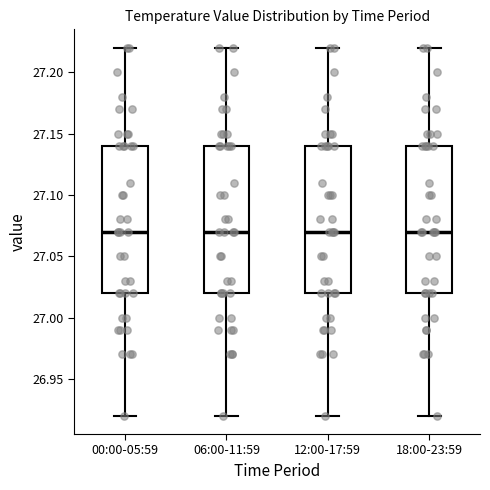

Reading left to right, read every box against the y-axis: the position of its median line, the range the box covers, and the ends of its whiskers. The values are not printed on the chart, so give them approximately, as read against the axis.

00:00-05:59: median 27.07, box 27.02 to 27.14, whiskers 26.92 to 27.22
06:00-11:59: median 27.07, box 27.02 to 27.14, whiskers 26.92 to 27.22
12:00-17:59: median 27.07, box 27.02 to 27.14, whiskers 26.92 to 27.22
18:00-23:59: median 27.07, box 27.02 to 27.14, whiskers 26.92 to 27.22